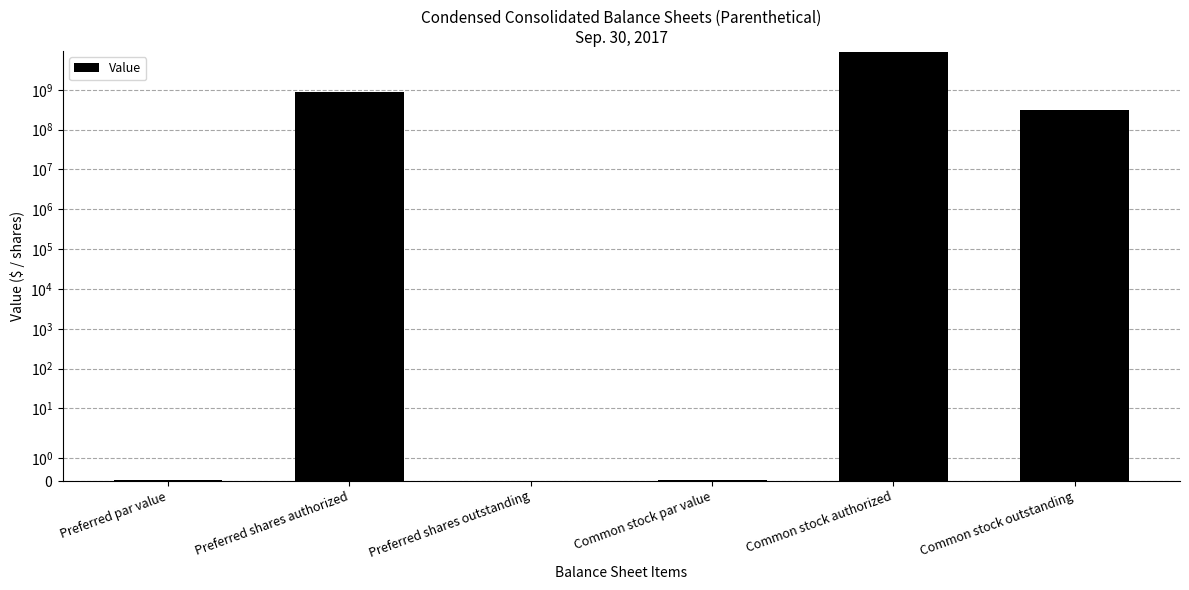

List the labels in order of value, largest first.

Common stock authorized, Preferred shares authorized, Common stock outstanding, Preferred par value, Common stock par value, Preferred shares outstanding